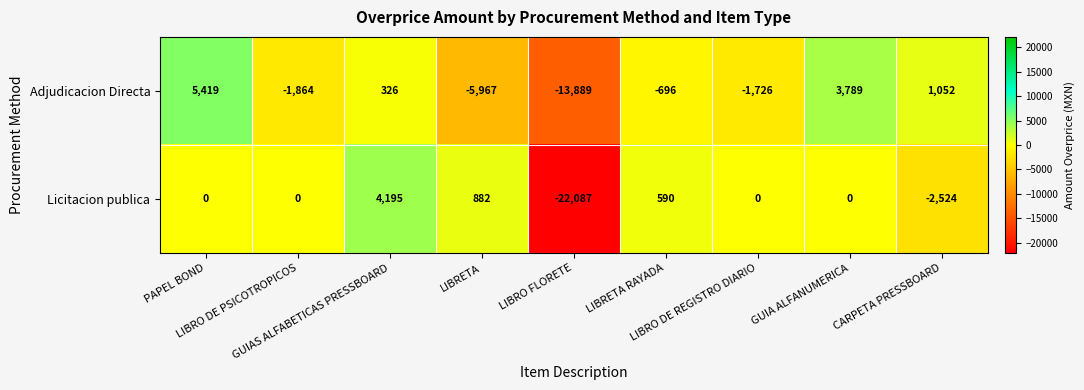

Which series has the largest total across all categories?

Adjudicacion Directa